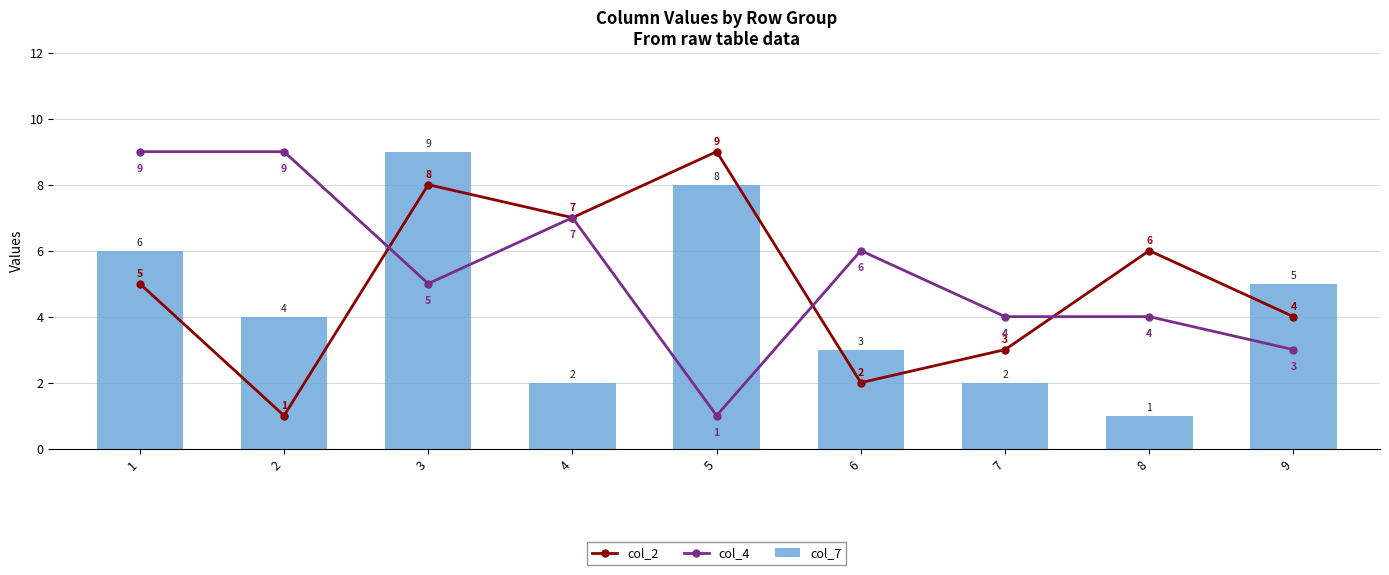

What is the average value of the col_2 series?

5